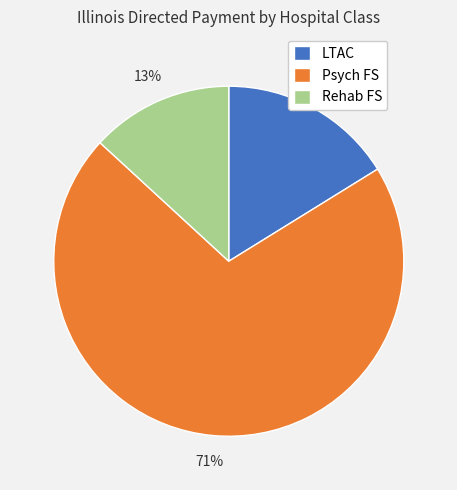

Which category has the biggest portion of the pie?

Psych FS